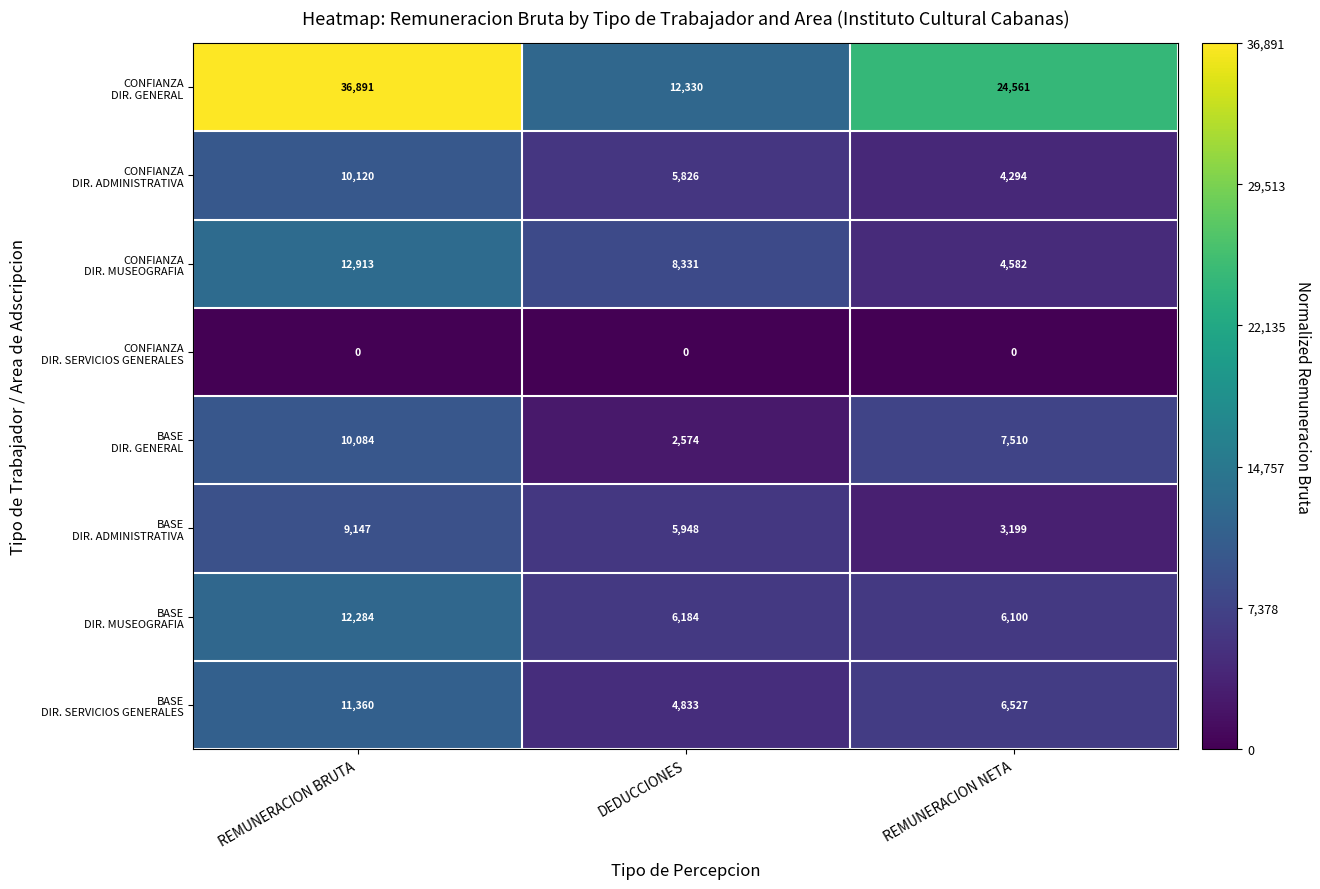

At how many categories does at least one series exceed 0?

3